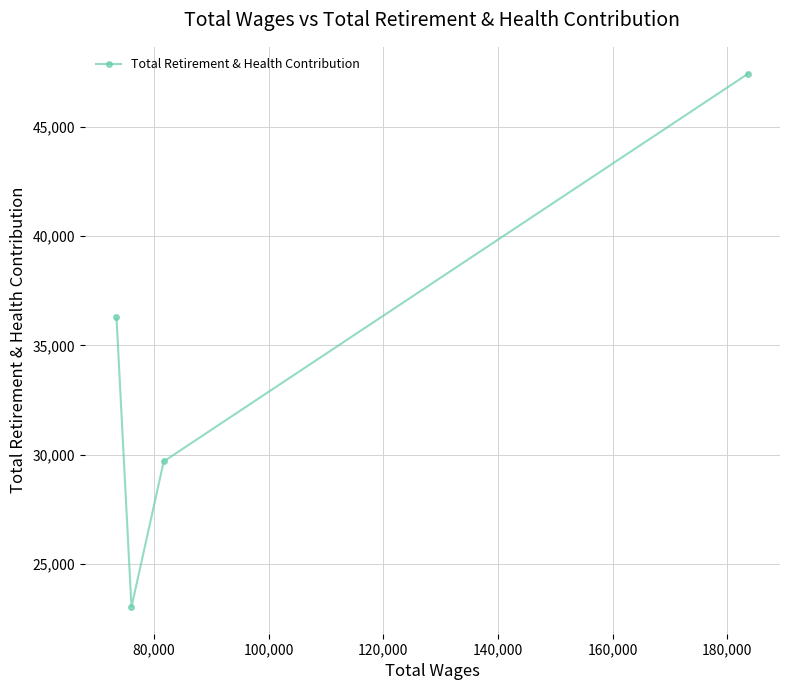

What is the maximum value shown in the chart?

47430